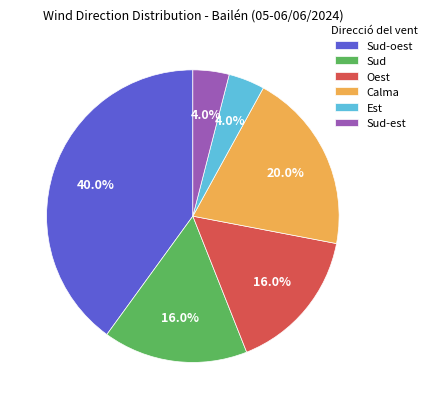

Which has a higher value, Sud-oest or Sud-est?

Sud-oest